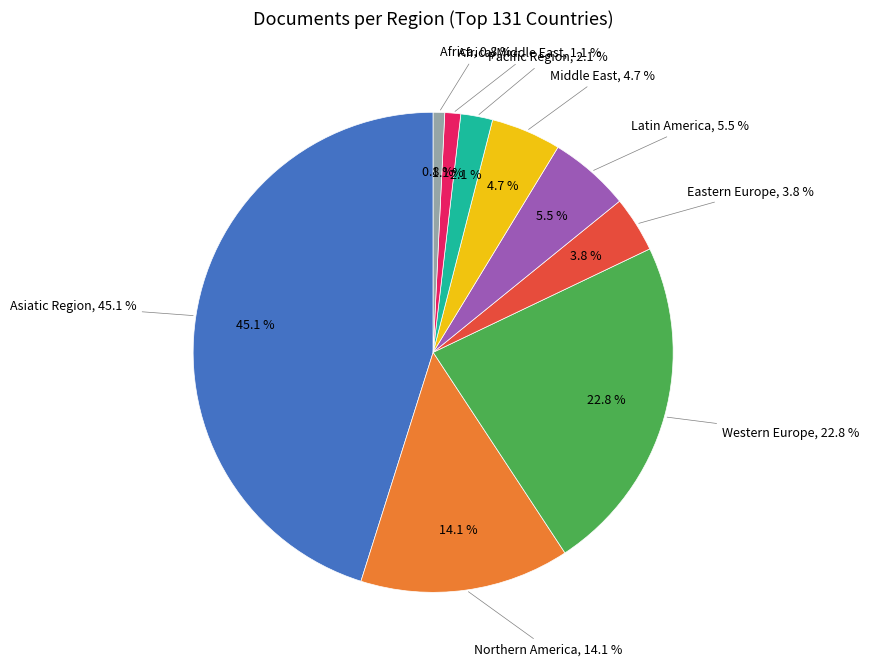

What is the change in value from Asiatic Region to Middle East?

-6391